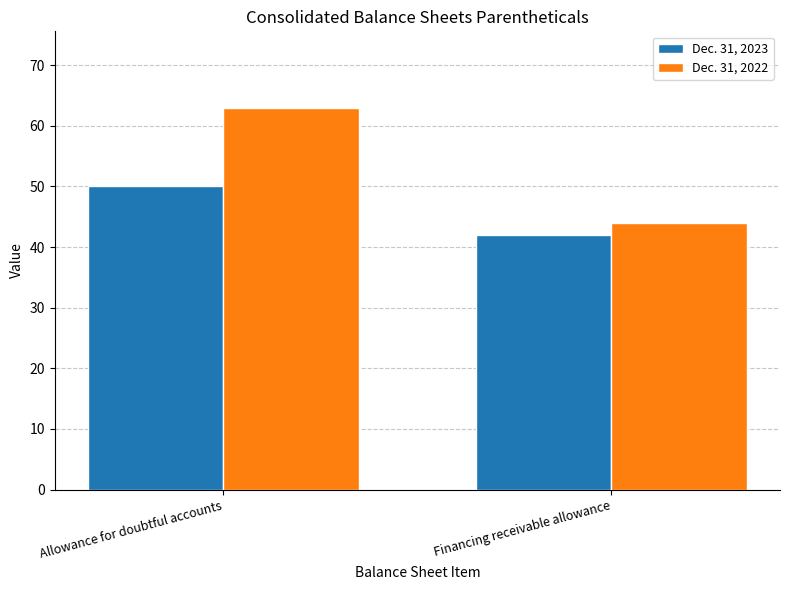

At which label does Dec. 31, 2023 reach its minimum?

Financing receivable allowance